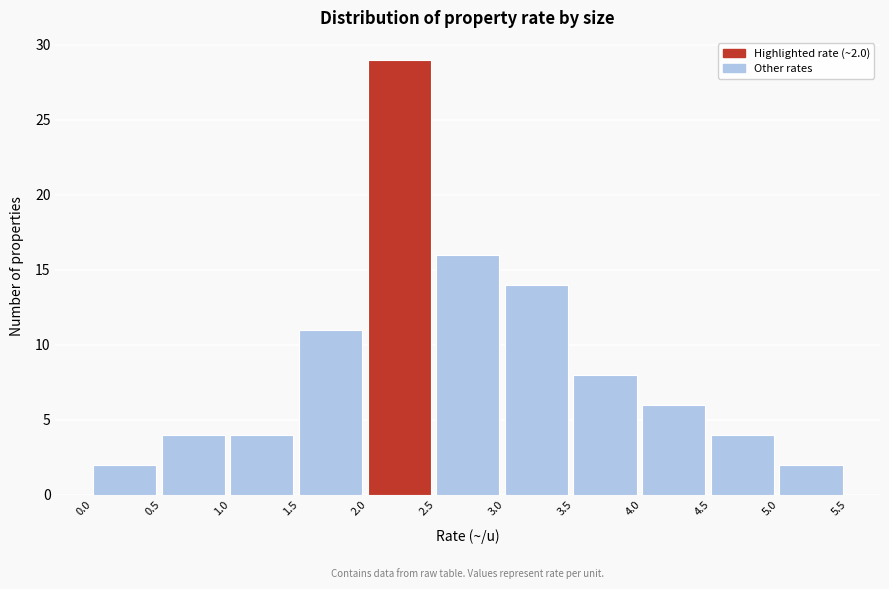

Over which range of the x-axis is the bar tallest?

2.0 to 2.5